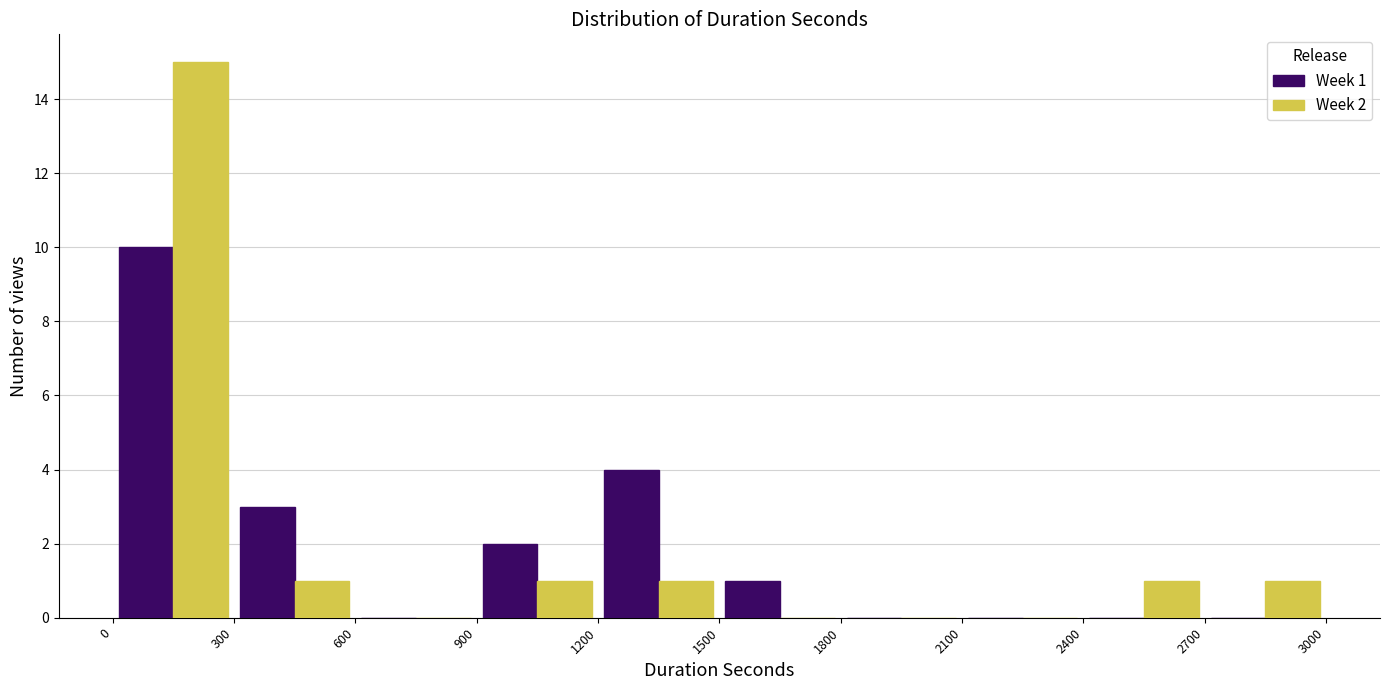

In the Week 1 series, which range on the x-axis has the tallest bar?

0 to 300